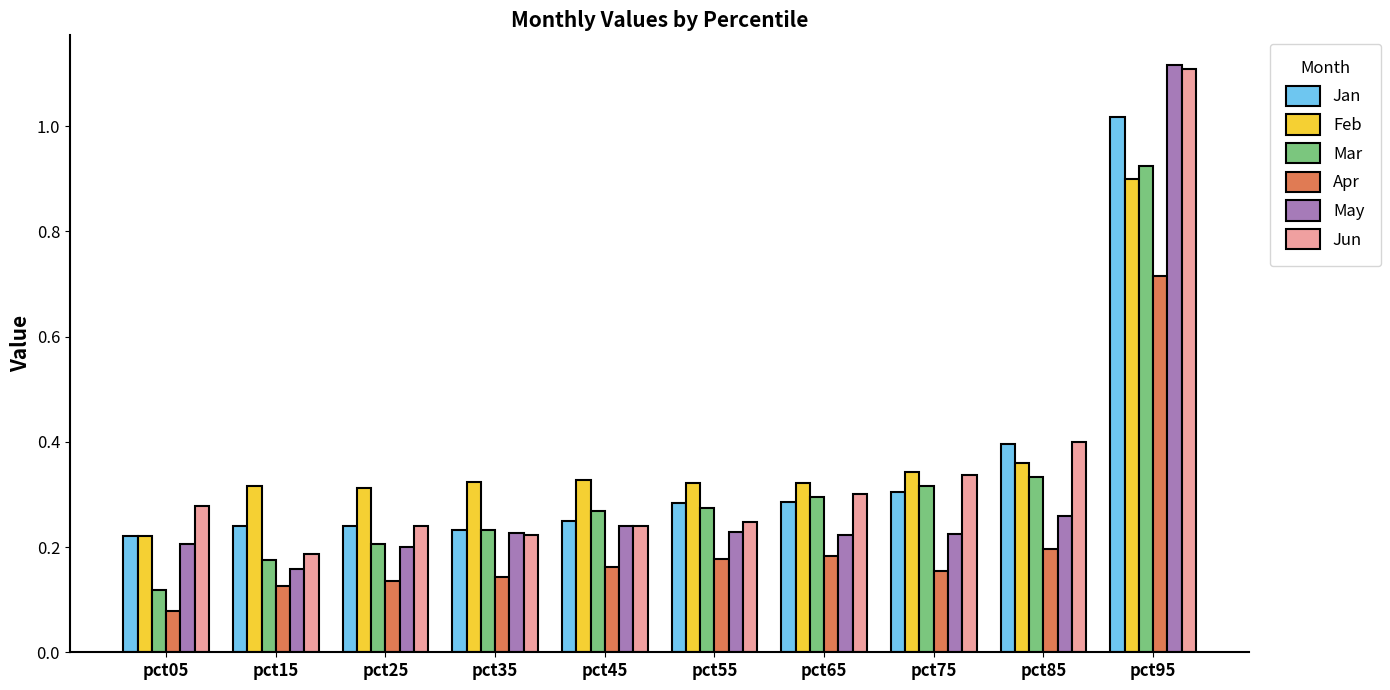

Which series changed the most between pct05 and pct45?

Mar